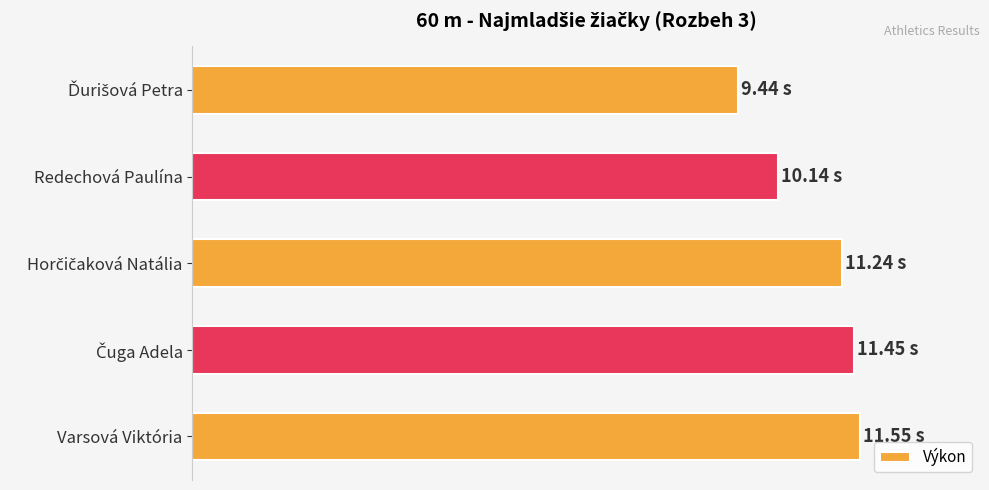

Are the bars horizontal?

Yes